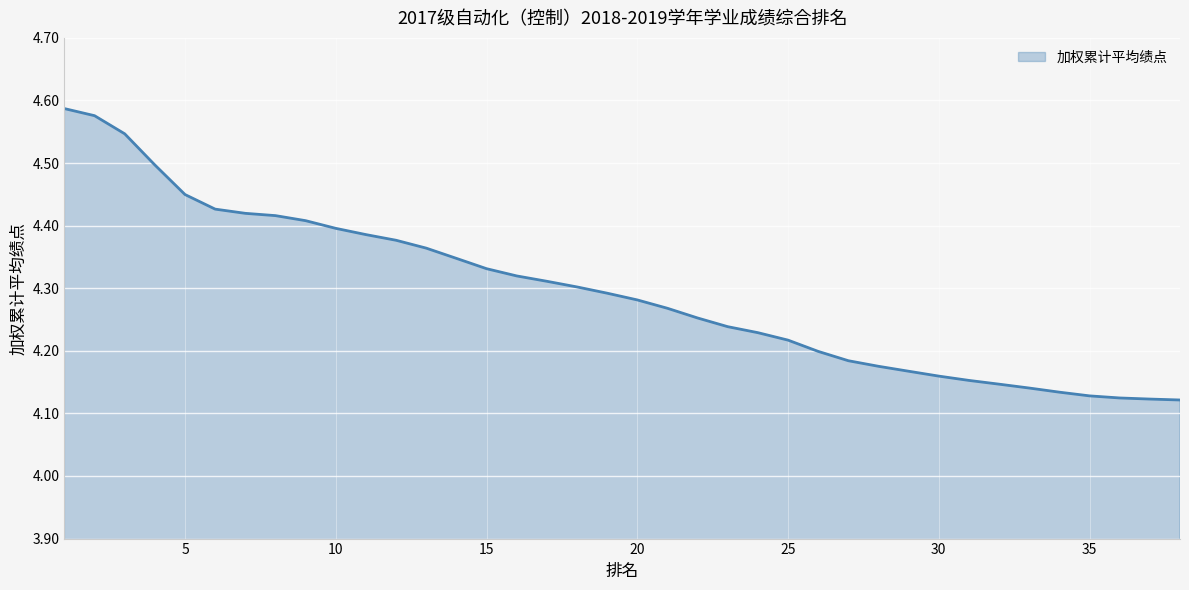

What is the difference between the maximum and minimum values?

0.5